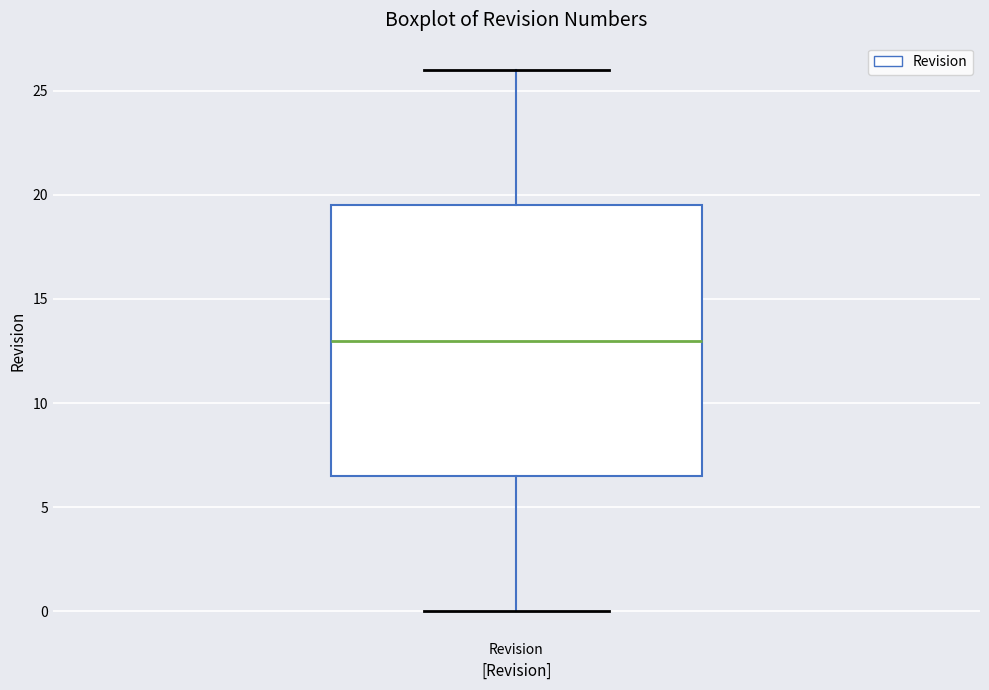

Transcribe this box plot: give where the median line is, the range the box spans, and where the two whiskers end, as read against the y-axis. The values are not printed on the chart, so give them approximately, as read against the axis.

median 13.0, box 6.5 to 19.5, whiskers 0.0 to 26.0